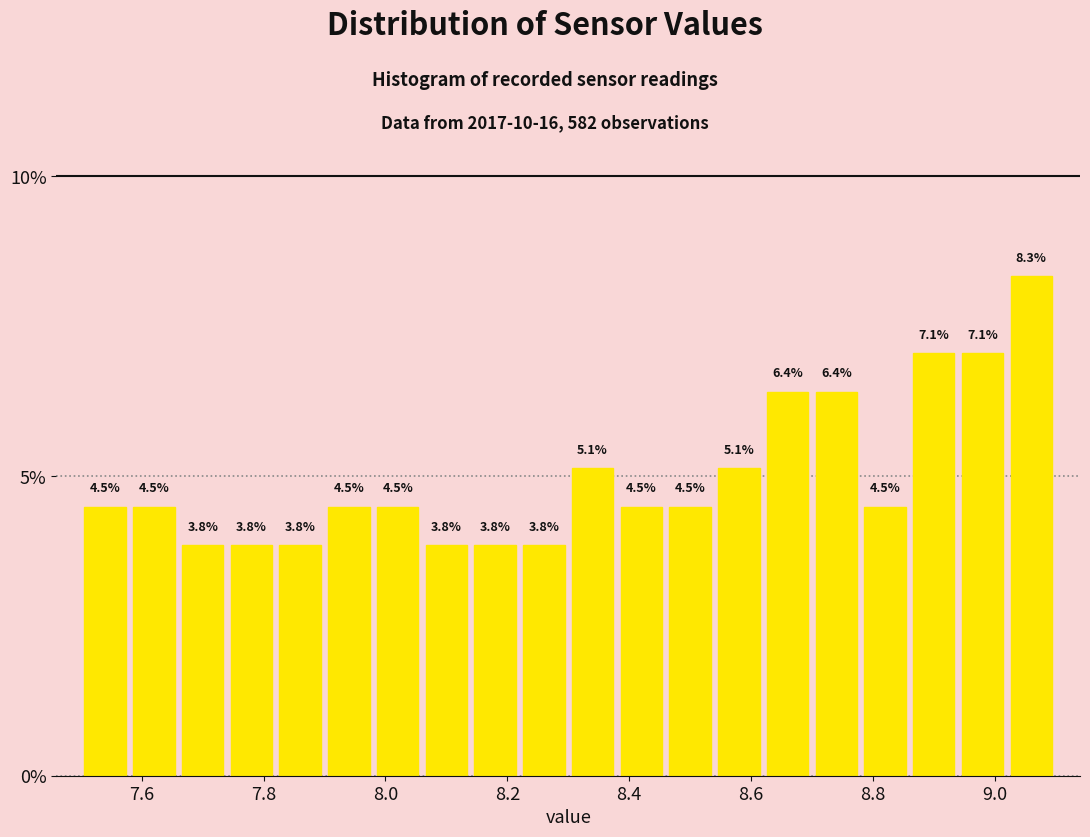

Over which range of the x-axis is the bar tallest?

9.02 to 9.10